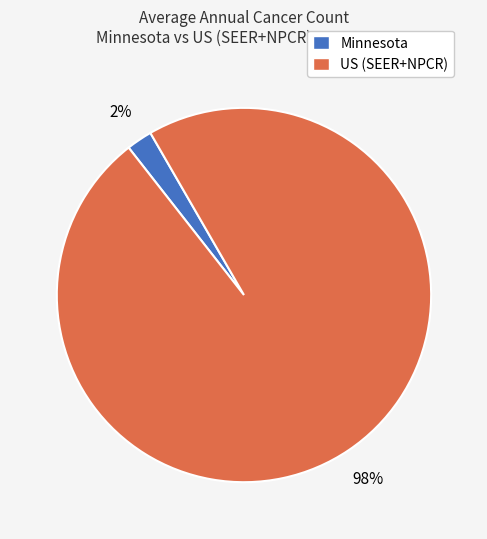

True or false: Minnesota accounts for 2% of the total.

True